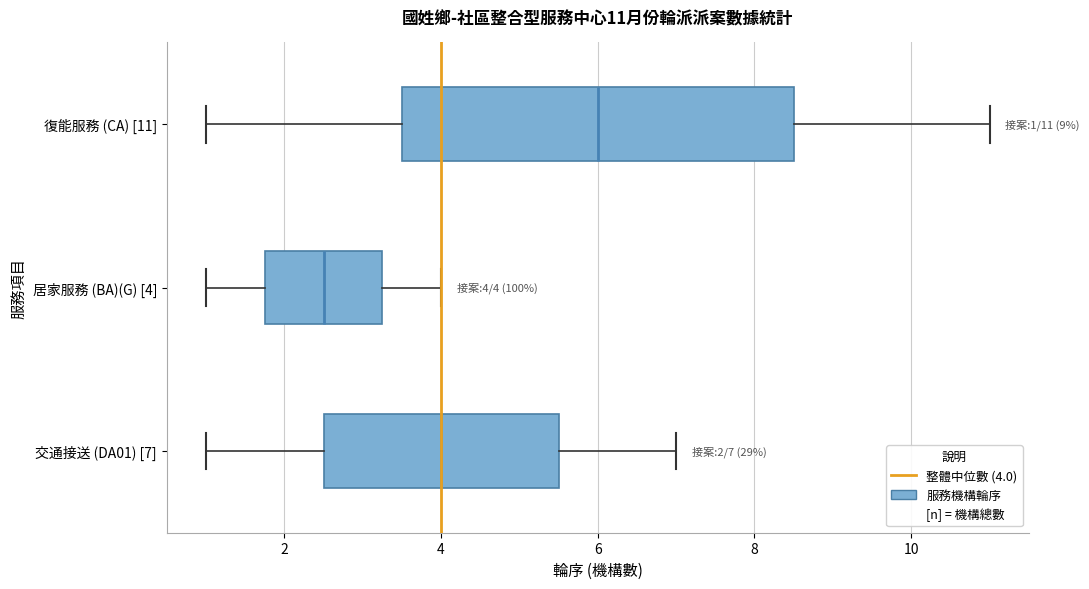

Comparing the boxes themselves (not the whiskers), which one is the widest?

復能服務 (CA) [11]